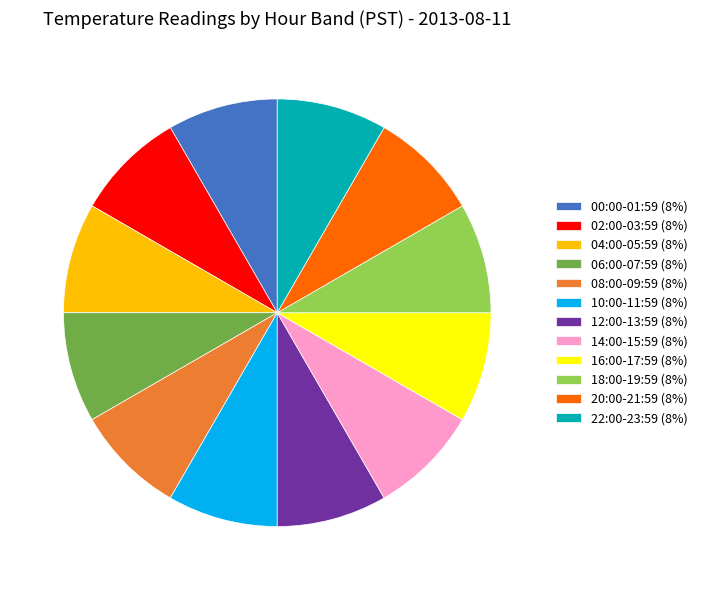

Is it true that 06:00-07:59 (8%) is 8% of the pie?

True